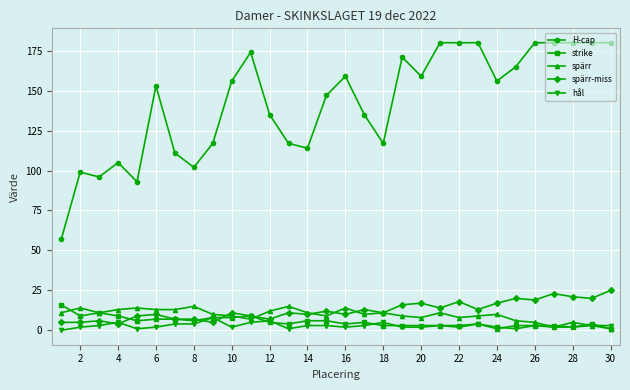

How many series are shown in this chart?

5